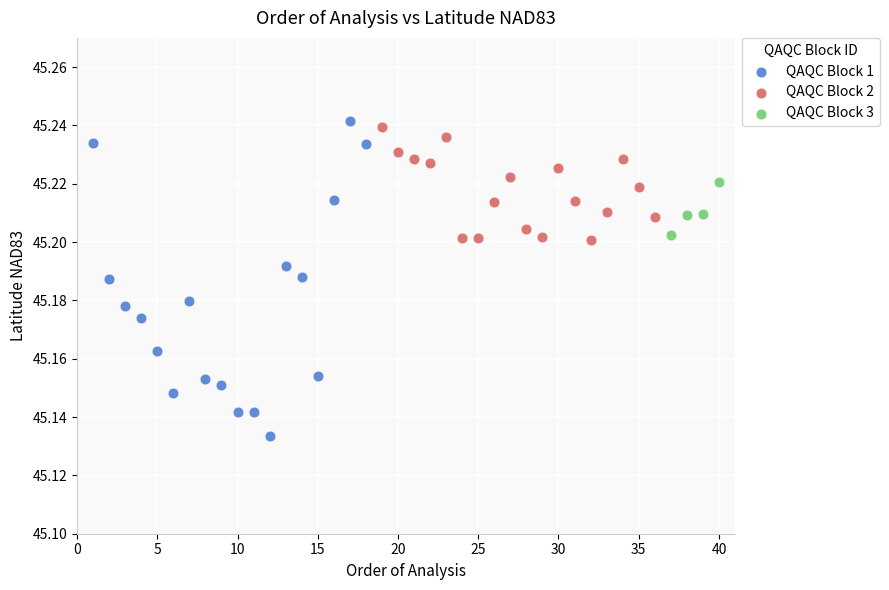

Which series reaches the minimum Y coordinate?

QAQC Block 1